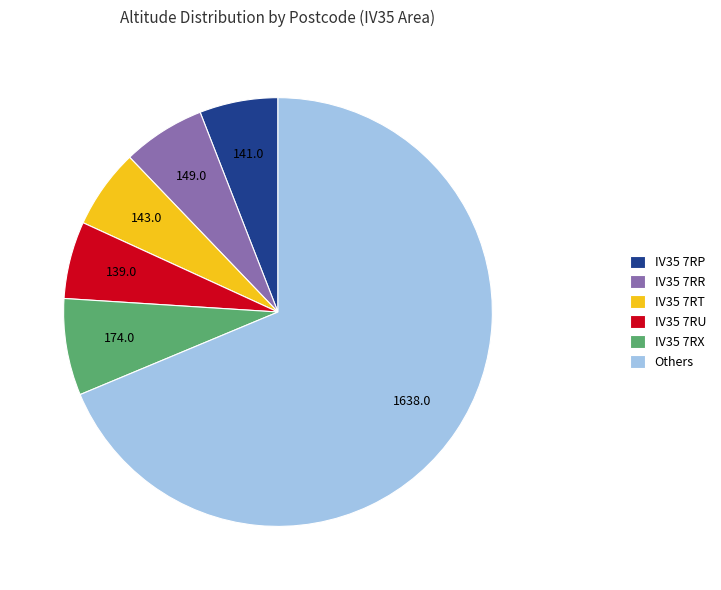

Is the sum of IV35 7RP and IV35 7RX greater than half?

No